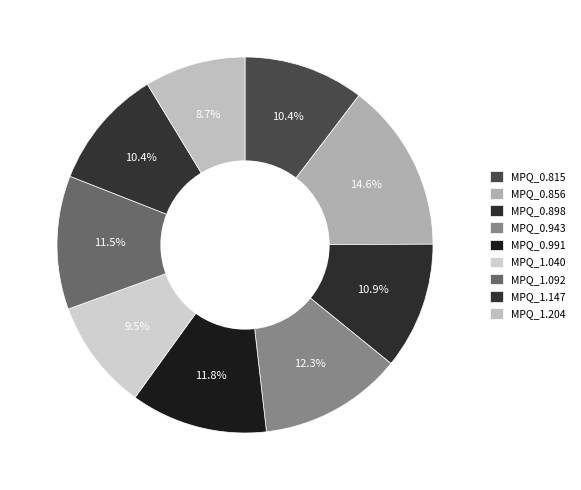

To the nearest percent, what portion does MPQ_0.943 represent?

12%